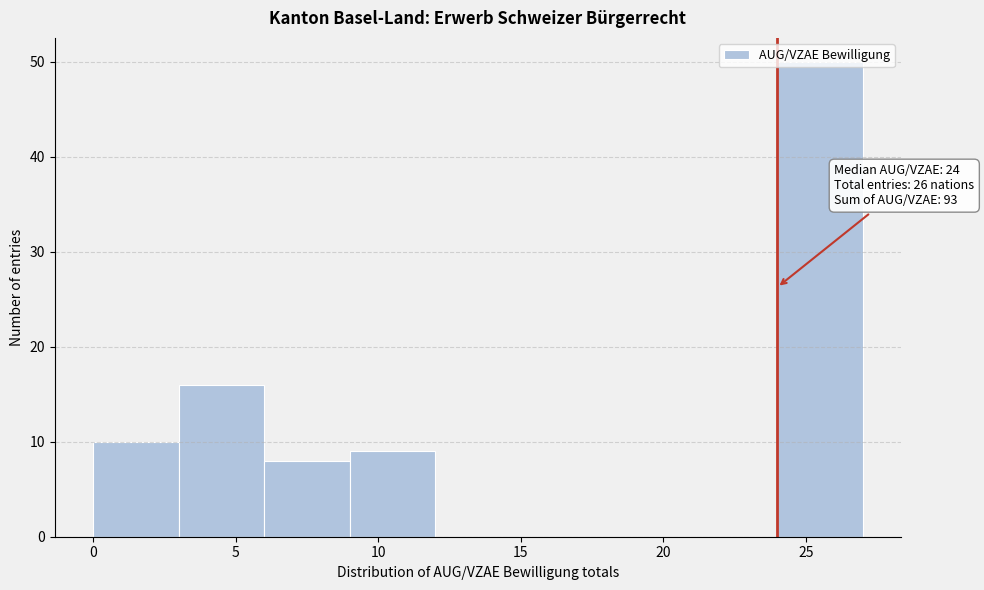

Over which range of the x-axis is the bar tallest?

24 to 27